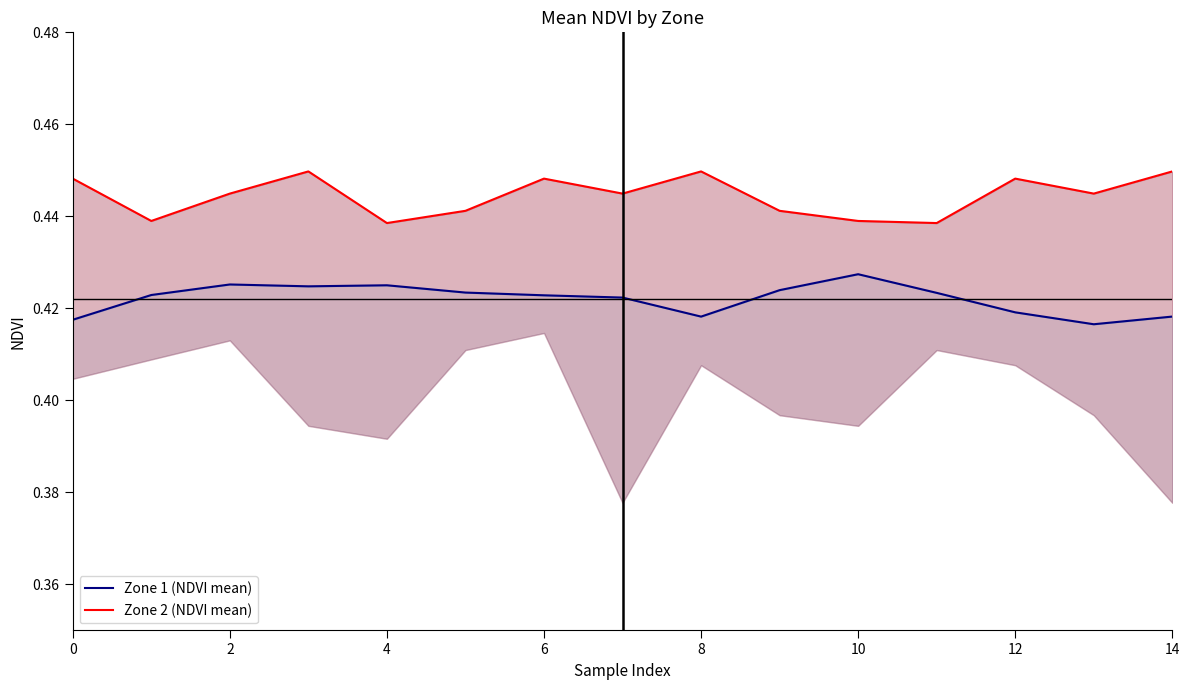

What are all the series names shown in the legend?

Zone 1 (NDVI mean), Zone 2 (NDVI mean)